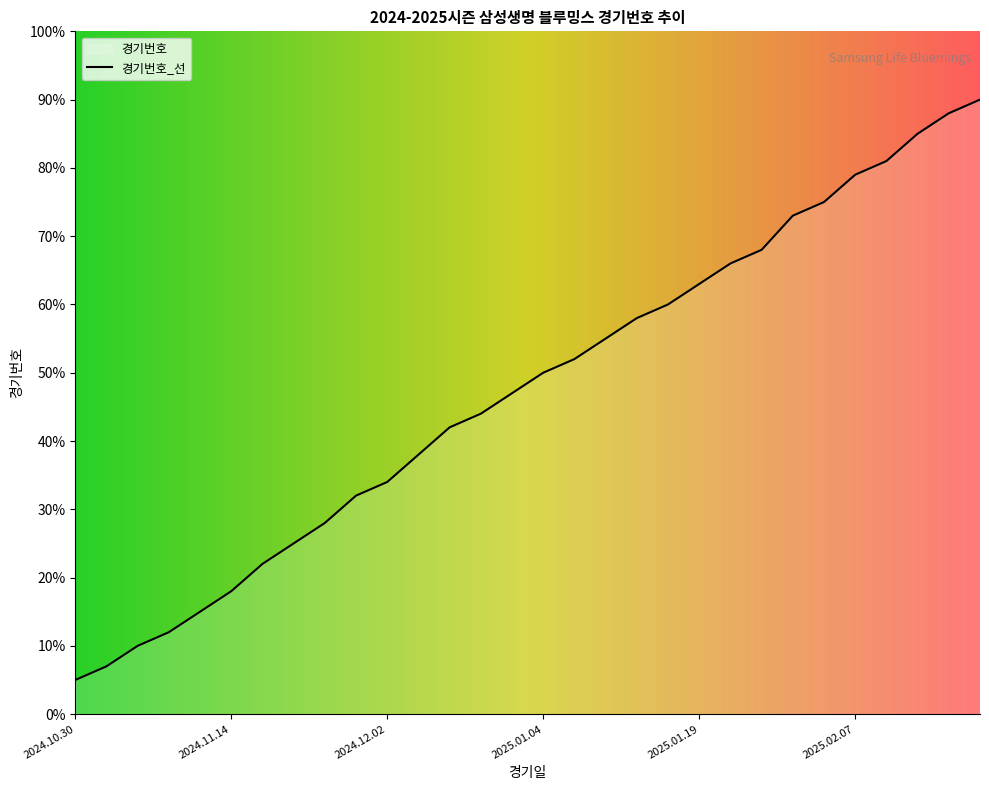

Where does the data first go above 50?

2025.01.06